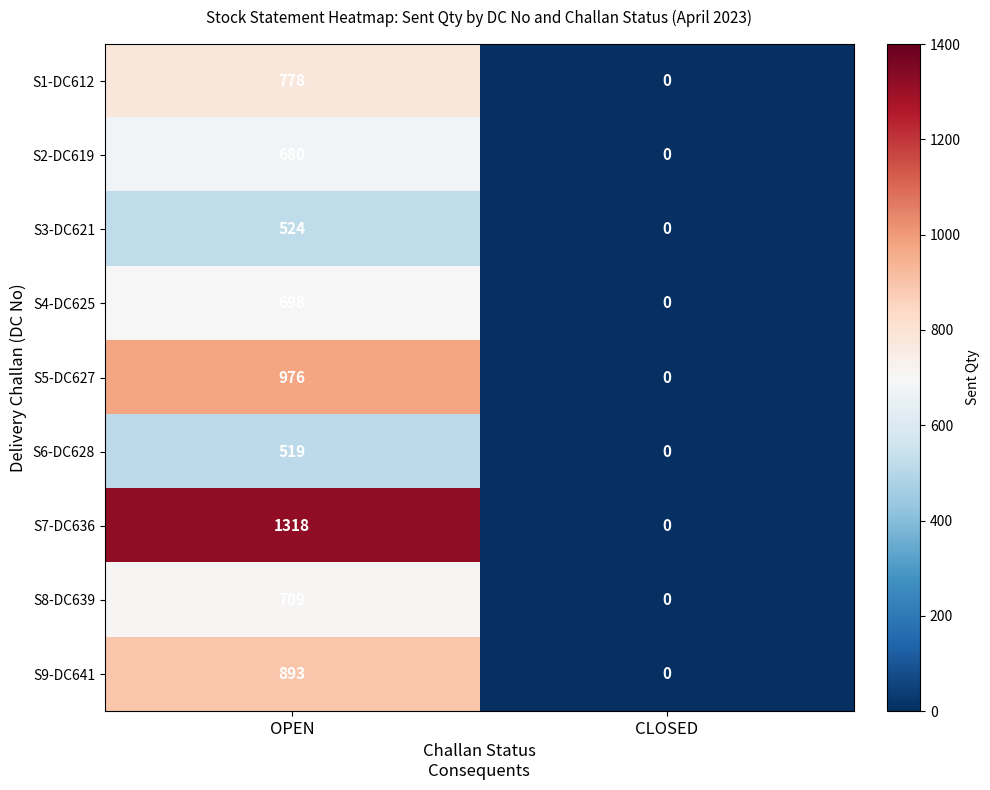

At which category is the sum across all series the highest?

OPEN